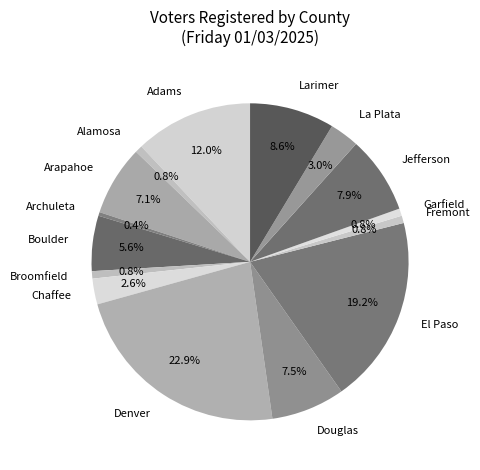

What is the largest slice in the pie chart?

Denver